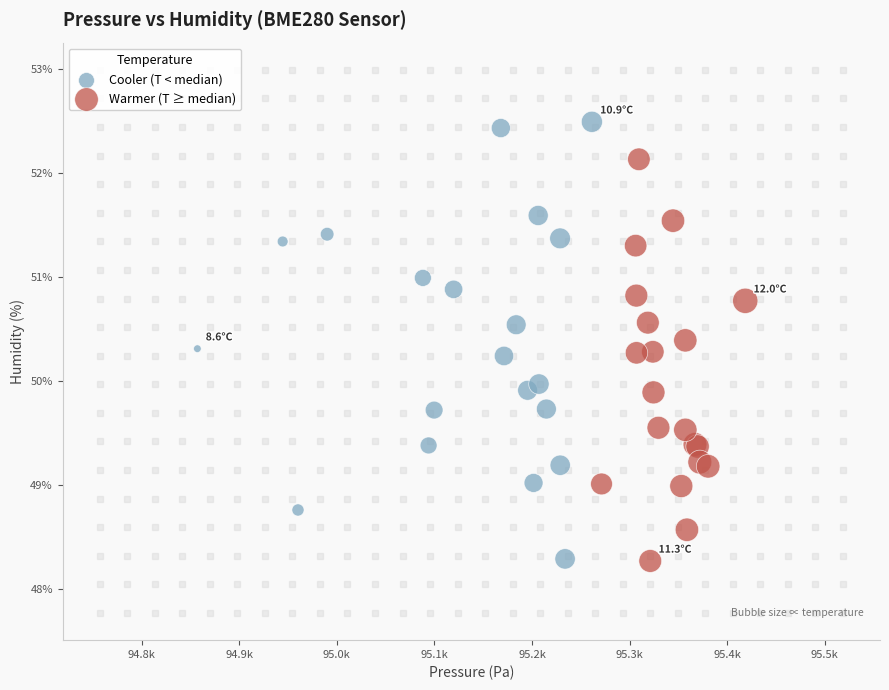

What are all the series names shown in the legend?

Cooler (T < median), Warmer (T ≥ median)